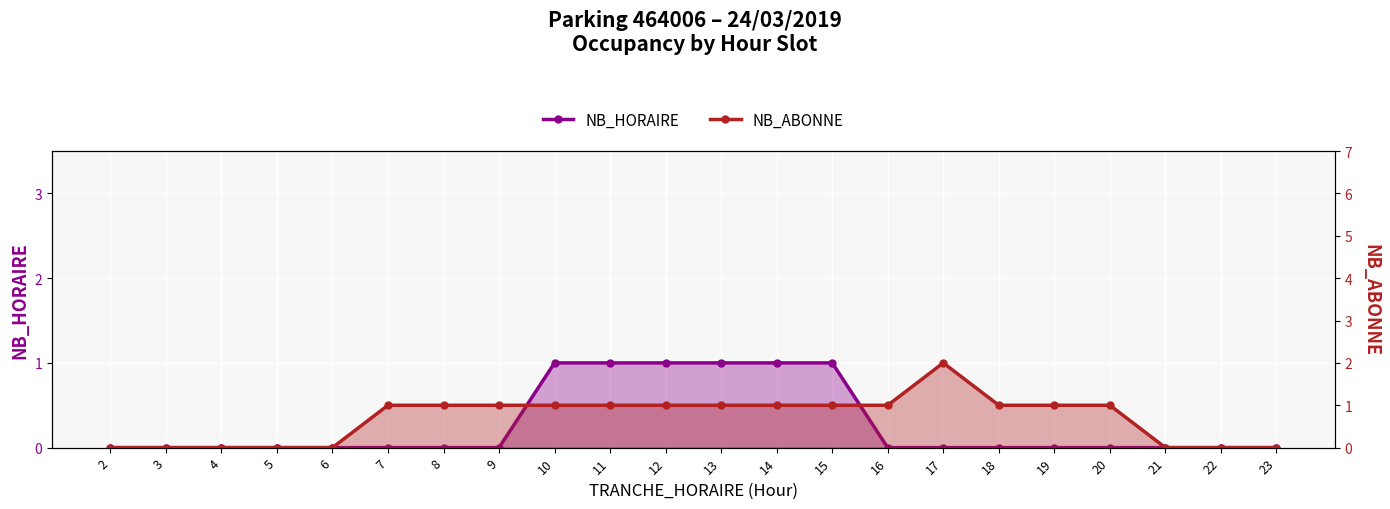

What is the average value of the NB_ABONNE series?

1